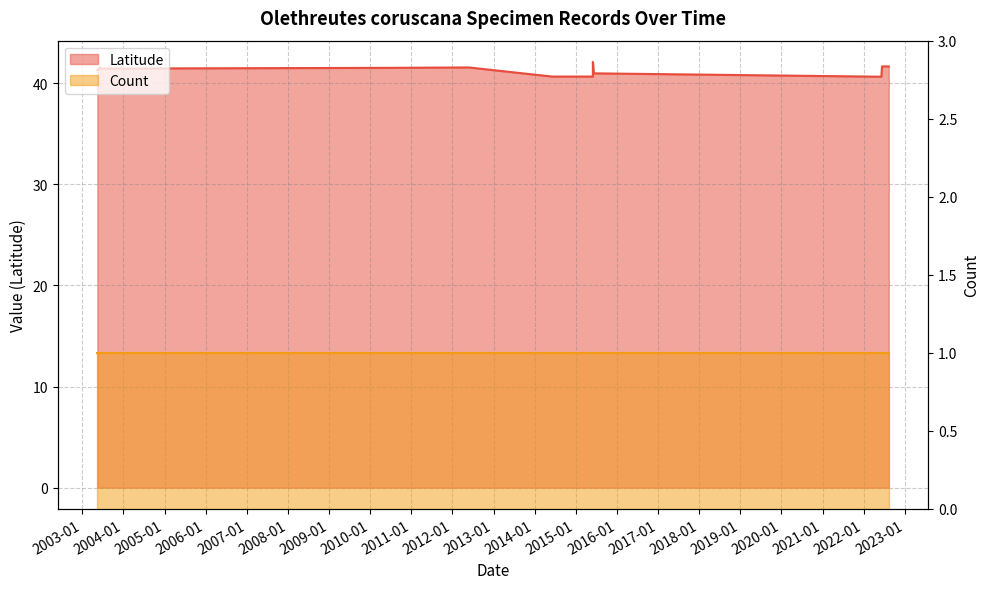

Reading right to left, what are all the values shown in this chart?

41.7	41.7	40.6	41.0	42.1	40.7	40.7	40.7	41.6	41.5	41.5	41.6	41.3